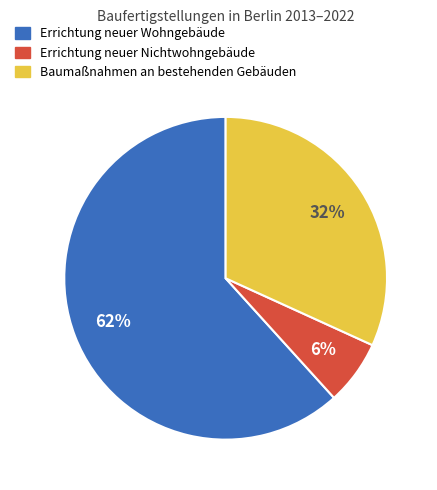

Is there any slice that represents more than half of the pie?

Yes